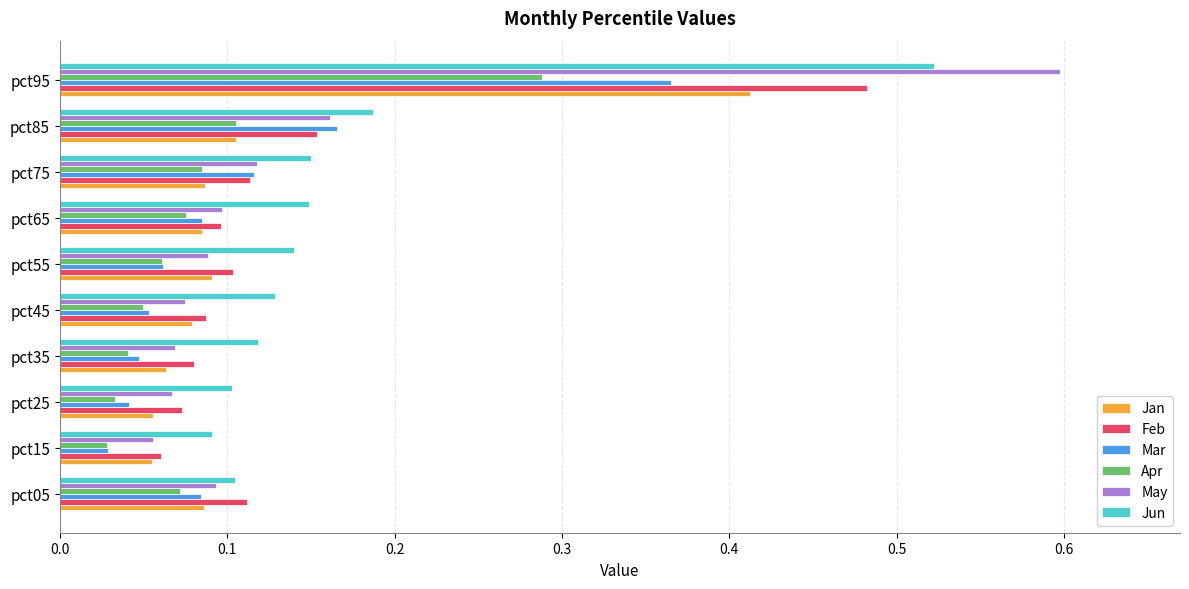

What is the maximum value shown in the chart?

0.6